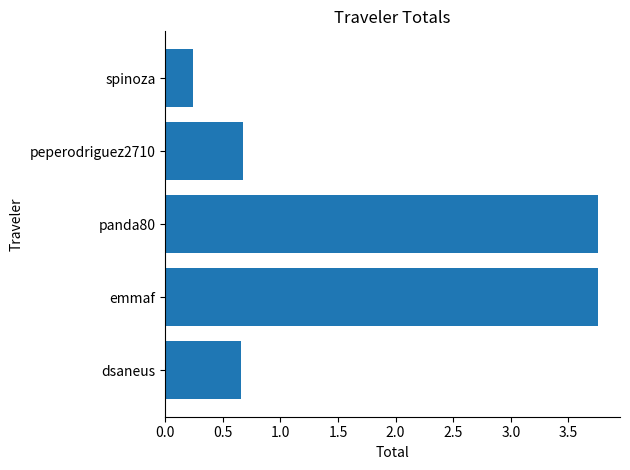

Which has a higher value, emmaf or dsaneus?

emmaf